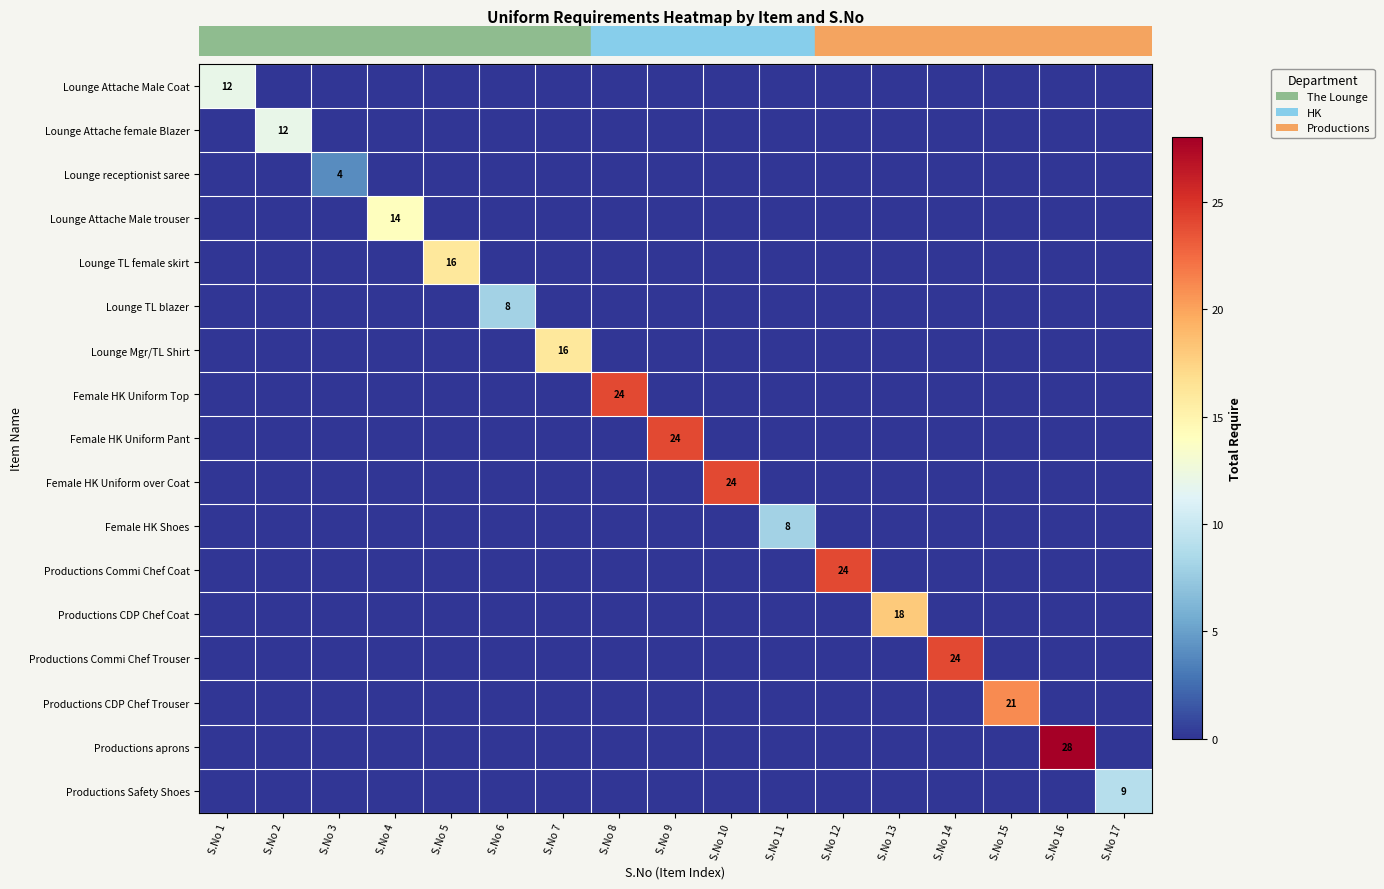

What is the difference between the highest and lowest values at S.No 4?

14